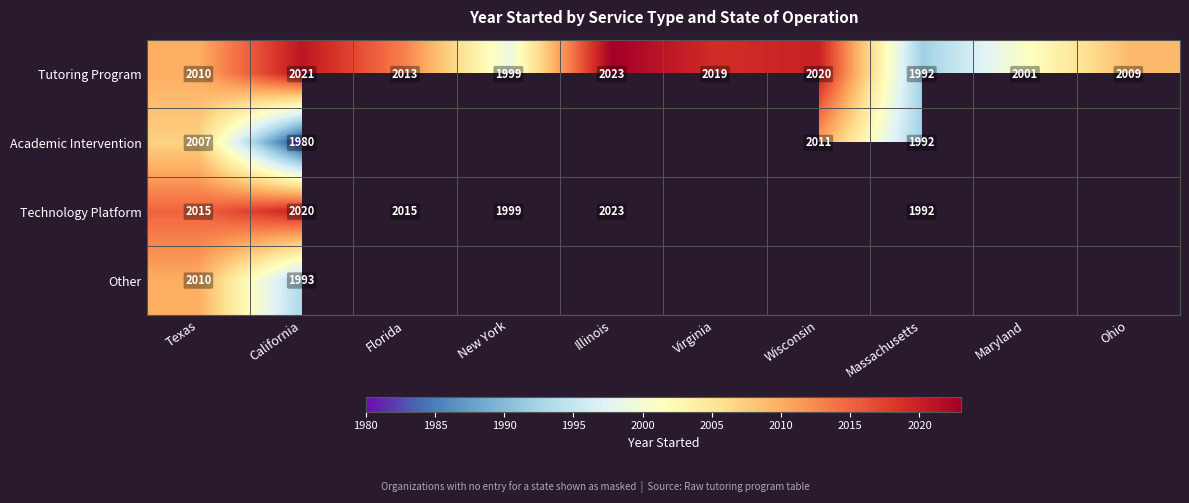

What is the sum of the Technology Platform values at Texas and Illinois?

4038